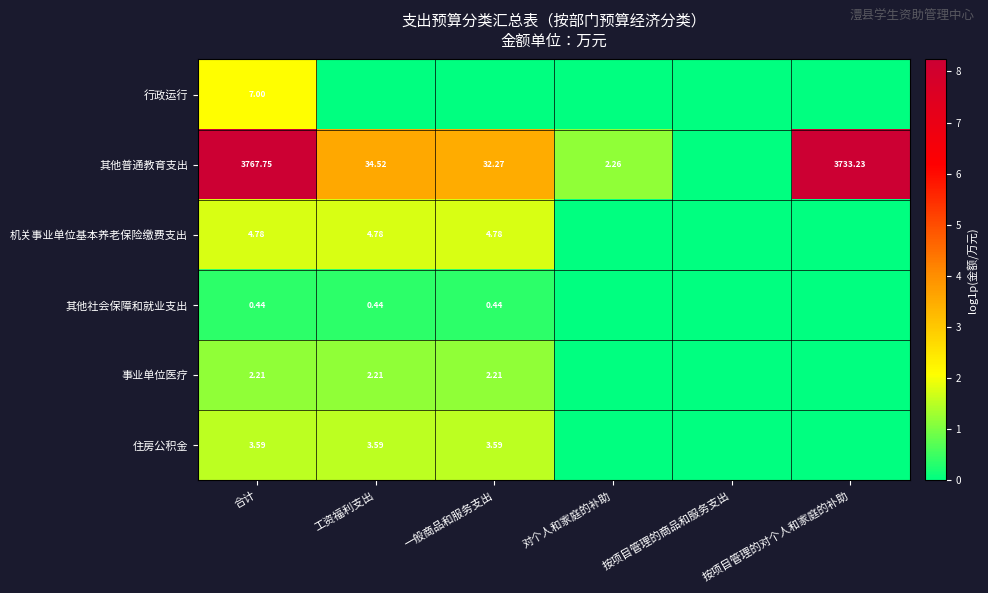

Is the value of 事业单位医疗 at 合计 greater than the value of 住房公积金 at 工资福利支出?

No